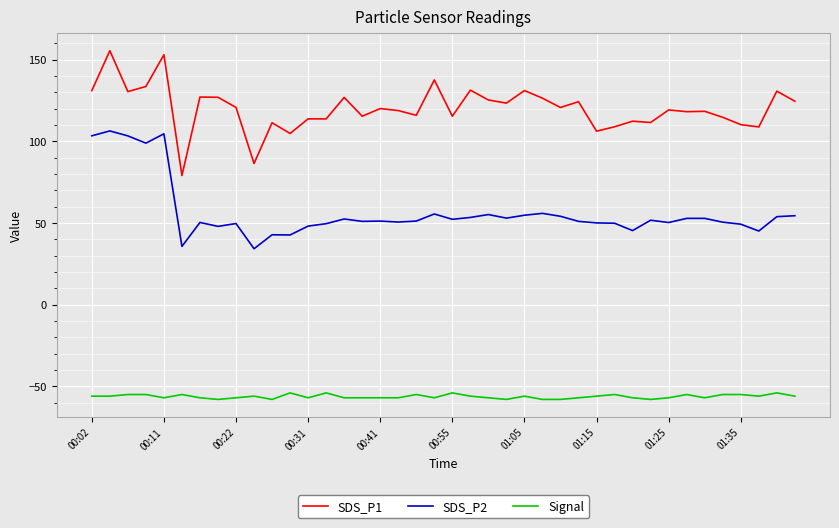

List the series in order of their overall mean, highest first.

SDS_P1, SDS_P2, Signal